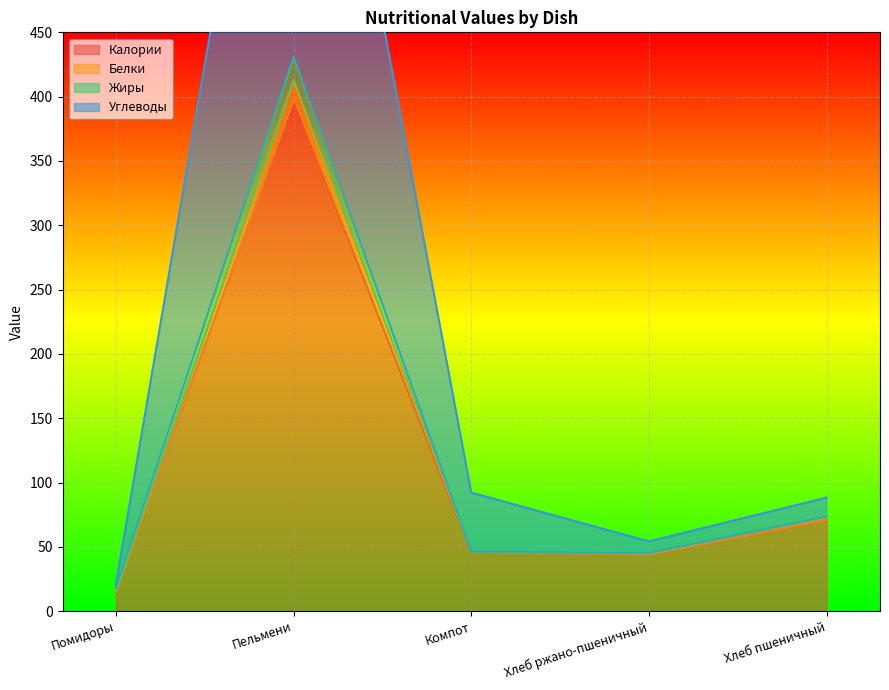

Is it true that Калории equals 83 at Компот?

False